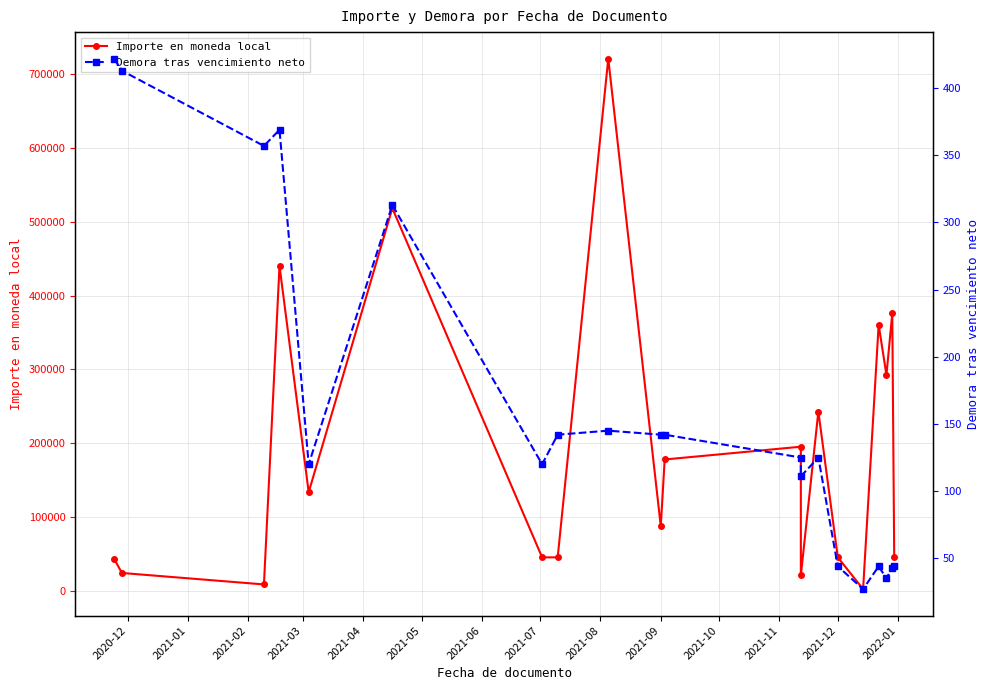

What is the minimum value for Demora tras vencimiento neto?

27